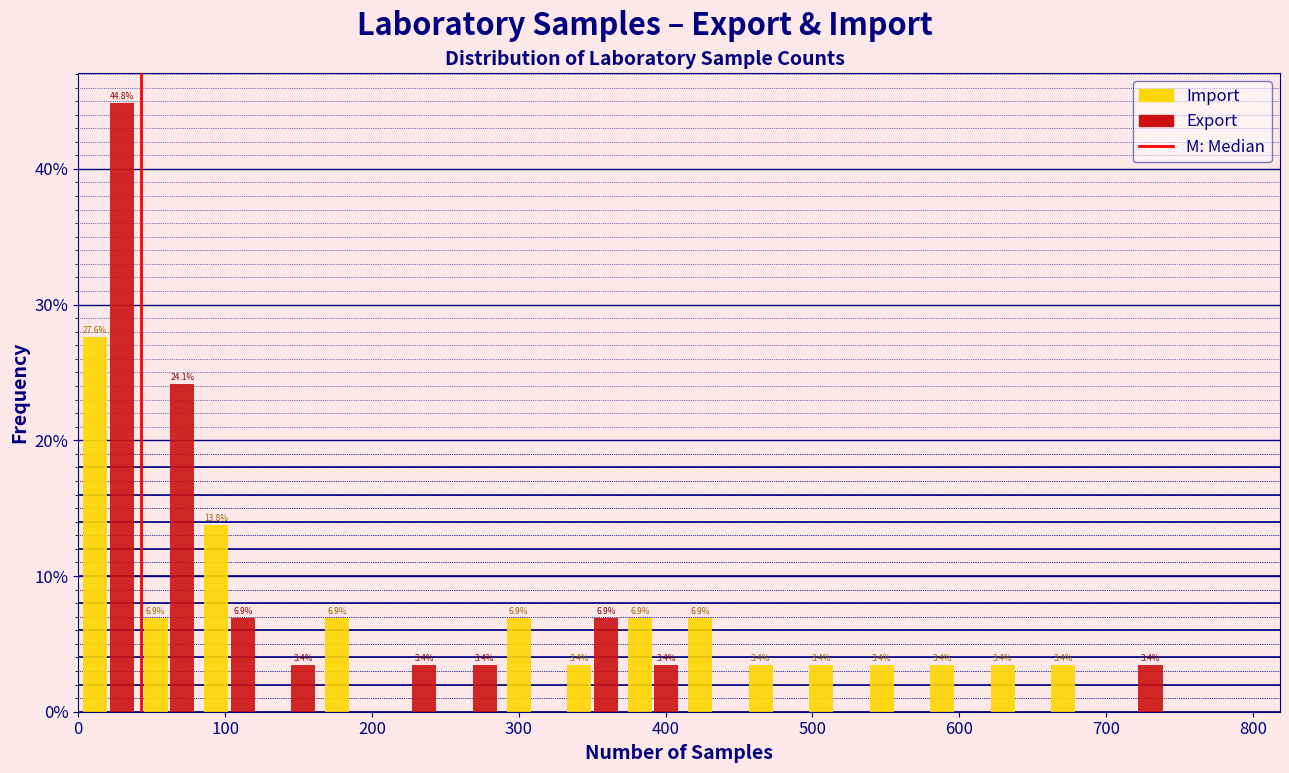

In the Export series, which range on the x-axis has the tallest bar?

0 to 40